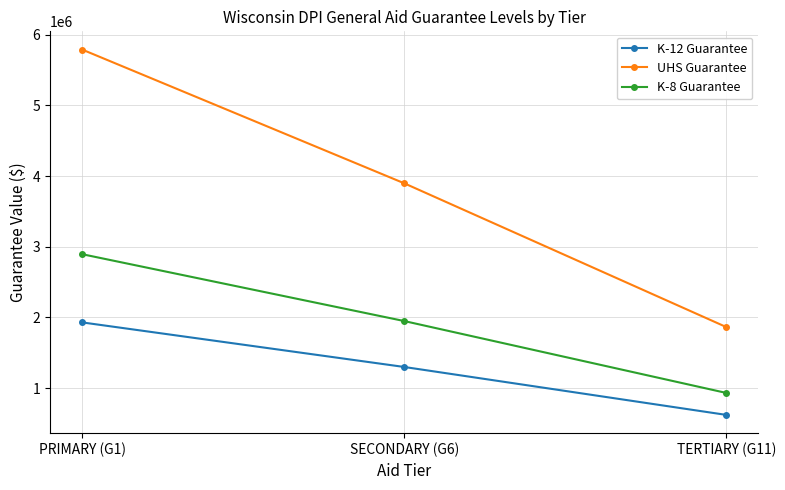

List the labels in order of UHS Guarantee value, largest first.

PRIMARY (G1), SECONDARY (G6), TERTIARY (G11)